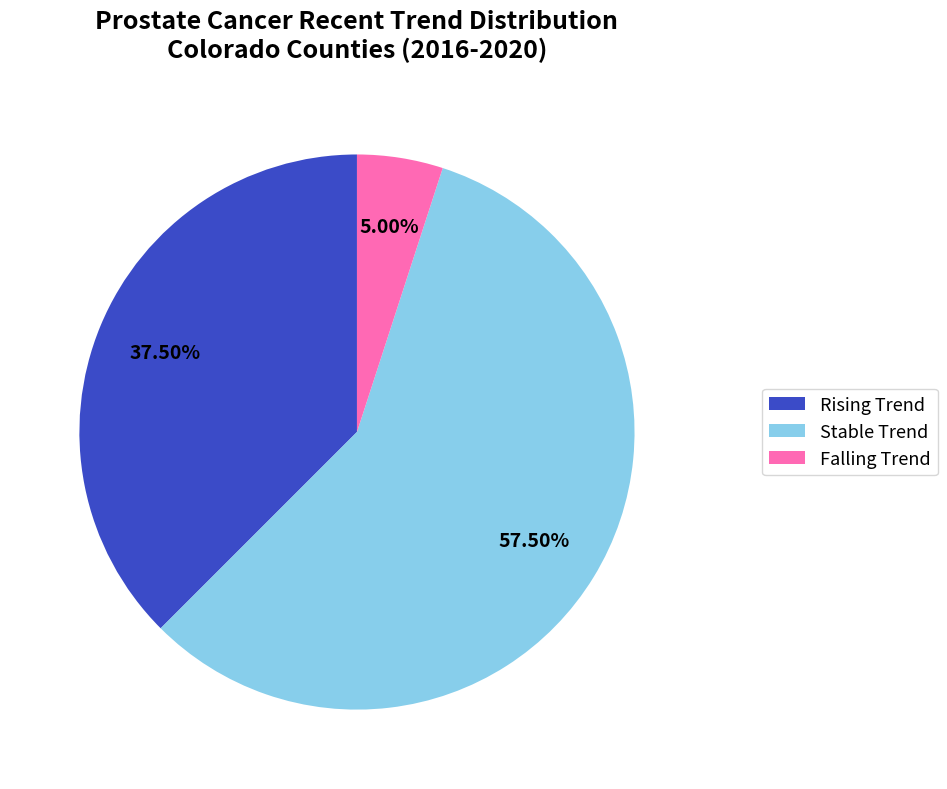

Combined, do Falling Trend and Stable Trend account for over 50%?

Yes